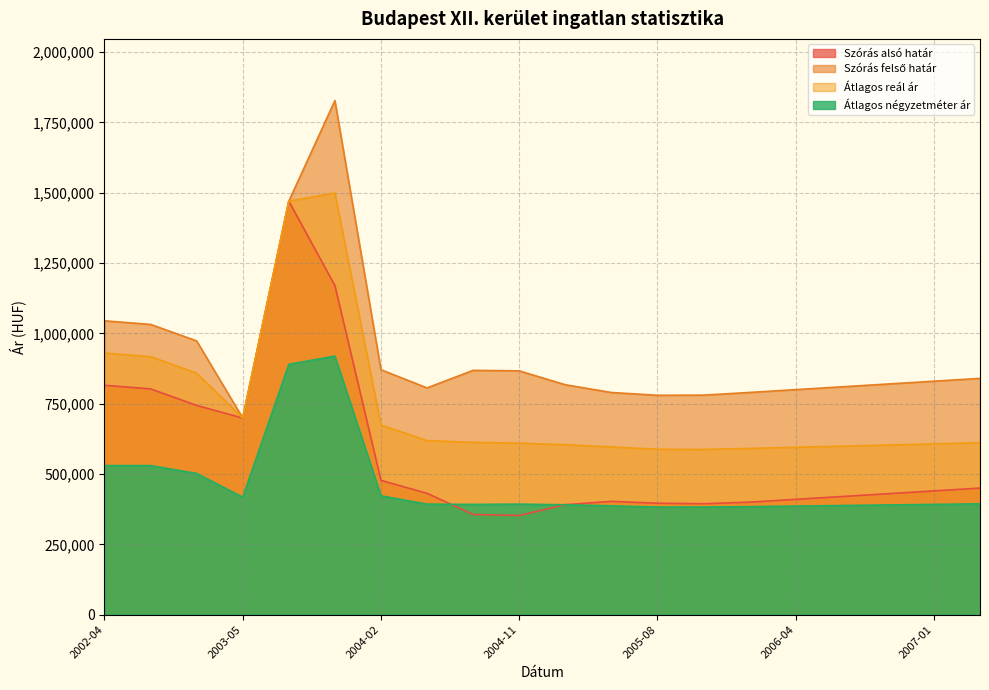

Where does the Átlagos reál ár series first go above 611000?

2002-04